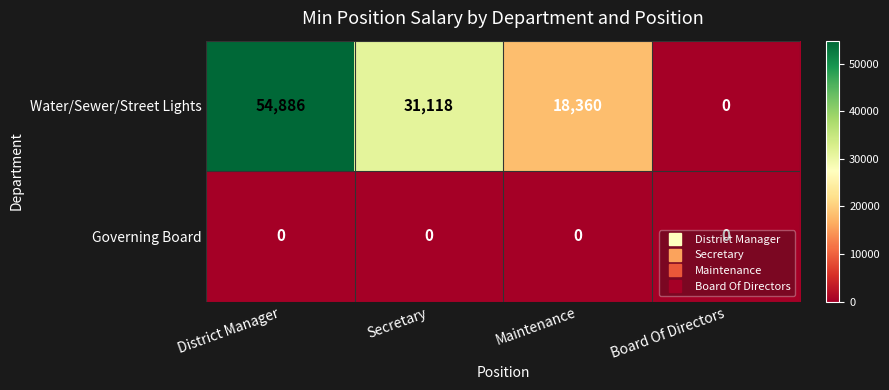

What value does the Water/Sewer/Street Lights series have at Secretary, to the nearest 100?

31100